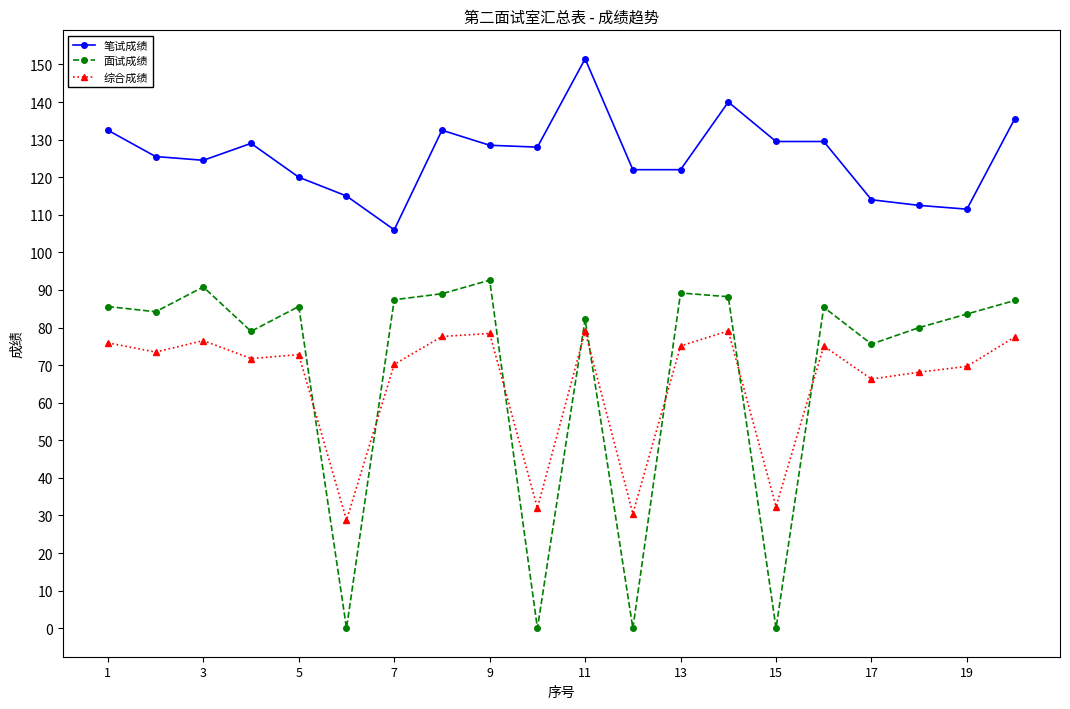

At how many categories does at least one series exceed 26?

20